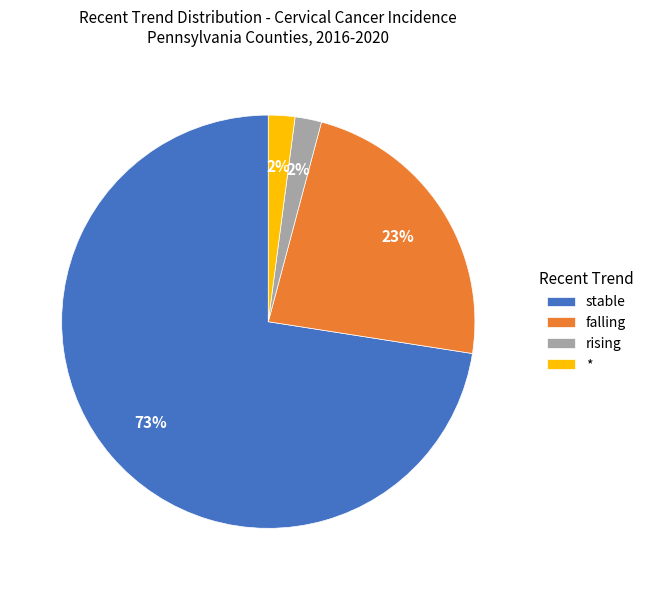

Between falling and rising, which is larger?

falling